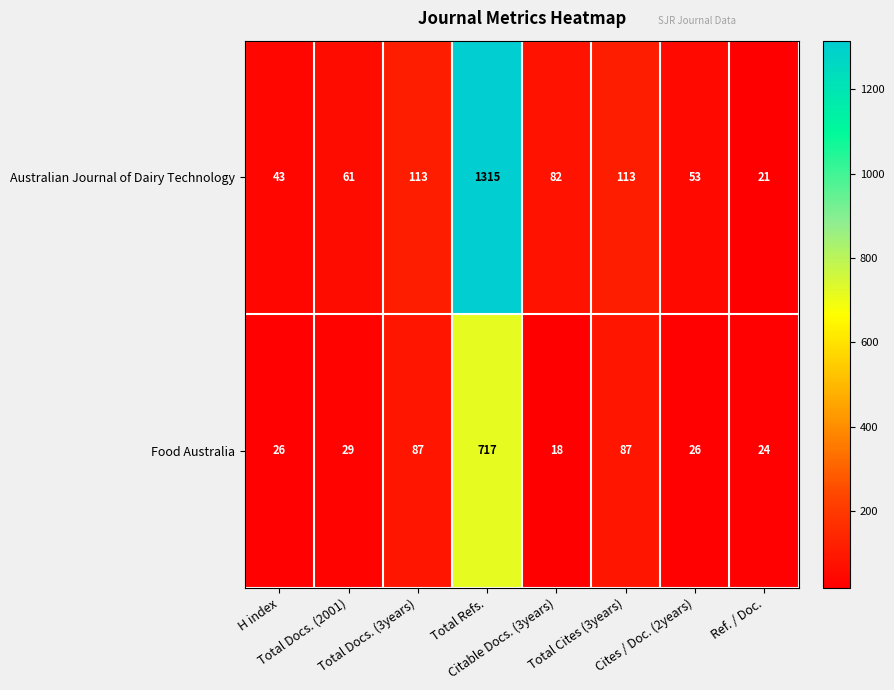

List the series in order of their peak value, lowest first.

Food Australia, Australian Journal of Dairy Technology